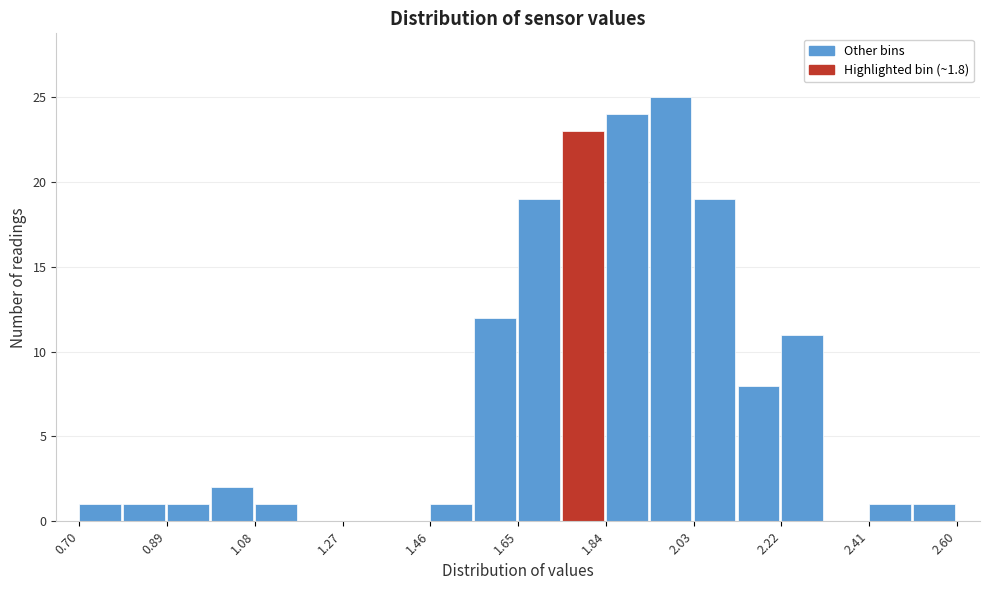

Reading left to right, list every bar in this chart as the range it spans on the x-axis followed by its height. Neither the bar edges nor the heights are printed on the chart, so give them approximately, as read against the axes.

0.700 to 0.795: 1
0.795 to 0.890: 1
0.890 to 0.985: 1
0.985 to 1.080: 2
1.080 to 1.175: 1
1.175 to 1.270: 0
1.270 to 1.365: 0
1.365 to 1.460: 0
1.460 to 1.555: 1
1.555 to 1.650: 12
1.650 to 1.745: 19
1.745 to 1.840: 23
1.840 to 1.935: 24
1.935 to 2.030: 25
2.030 to 2.125: 19
2.125 to 2.220: 8
2.220 to 2.315: 11
2.315 to 2.410: 0
2.410 to 2.505: 1
2.505 to 2.600: 1